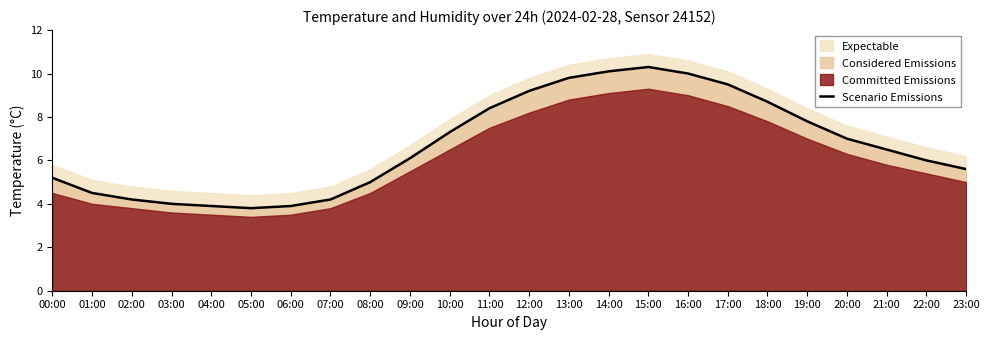

What is the greatest value displayed?

10.3